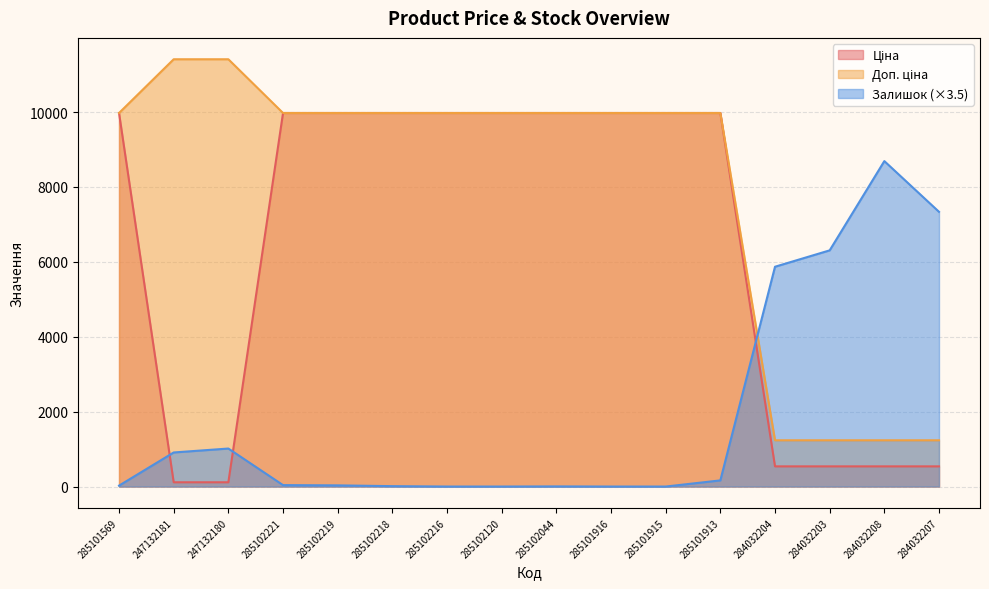

What is the difference between the second highest and second lowest values in the Залишок series?

7336.0